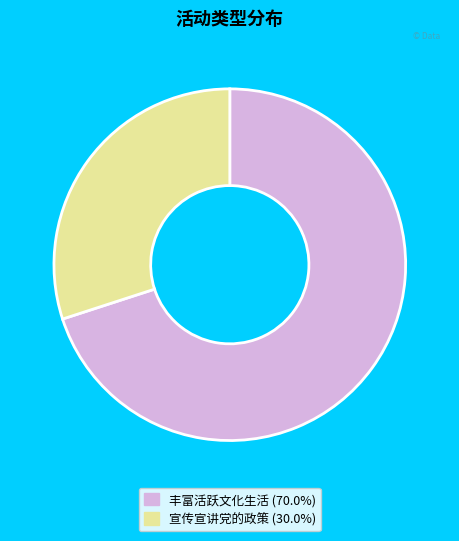

Between 宣传宣讲党的政策 and 丰富活跃文化生活, which is larger?

丰富活跃文化生活